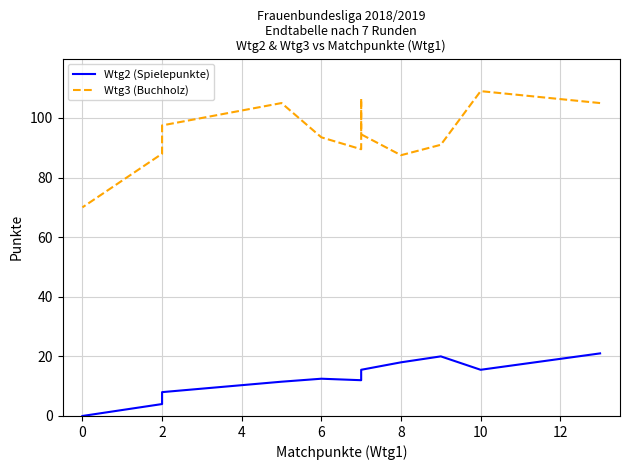

List the series in order of their peak value, lowest first.

Wtg2 (Spielepunkte), Wtg3 (Buchholz)